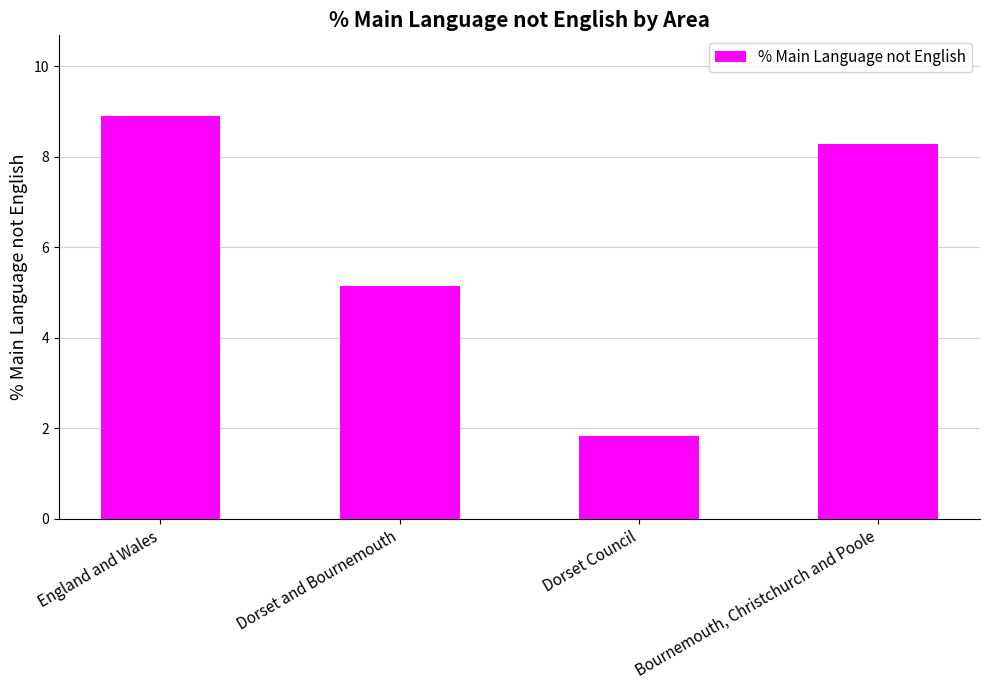

What is the sum of all values?

24.1